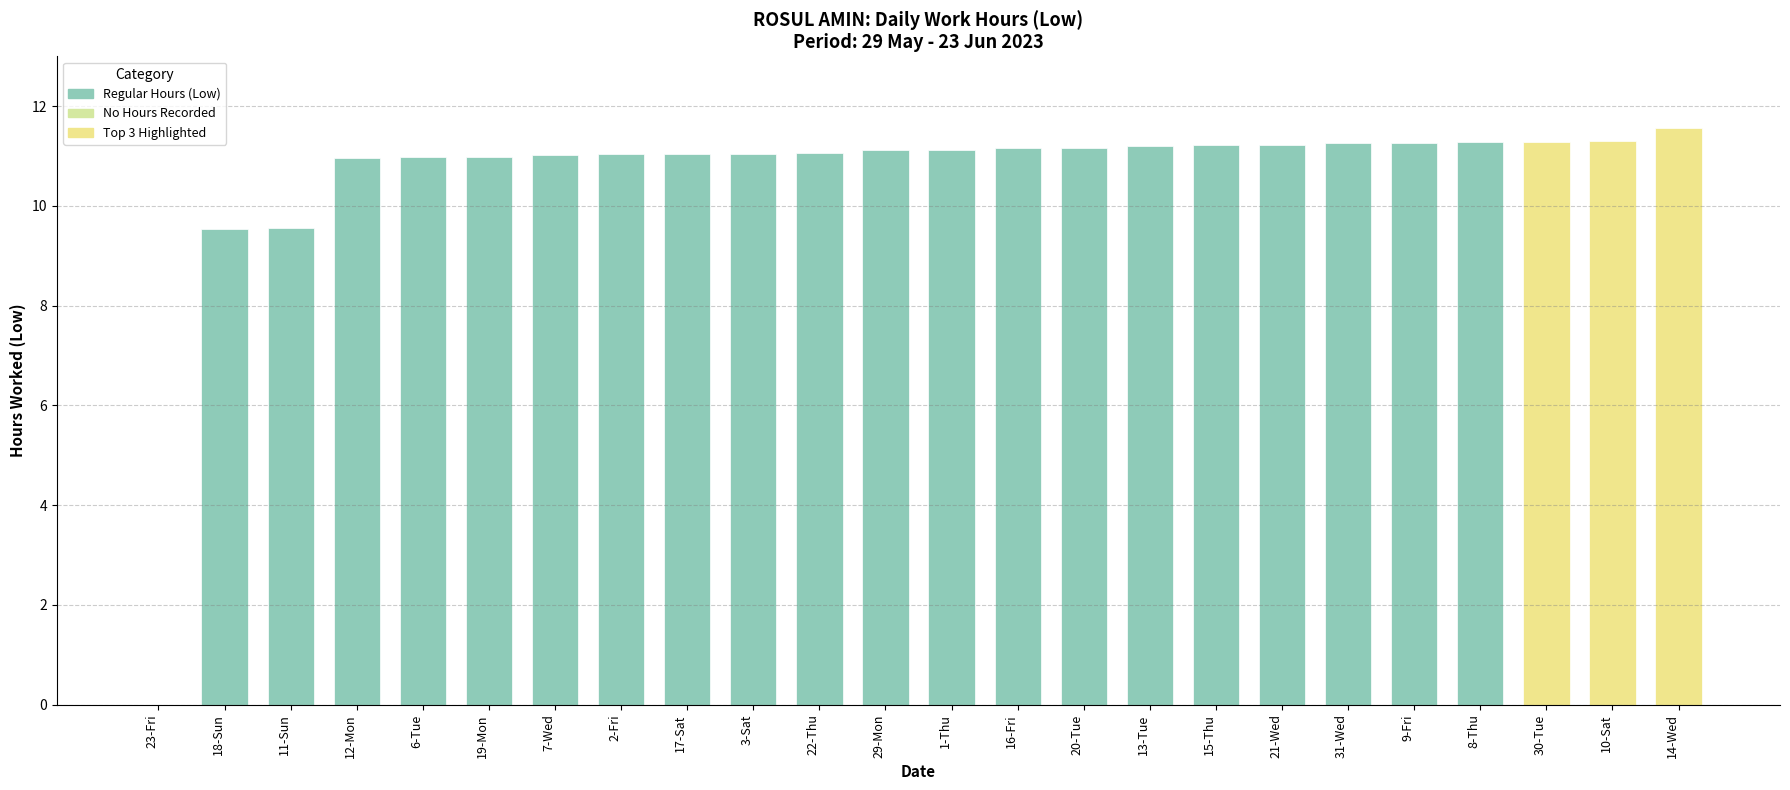

Are the bars horizontal?

No